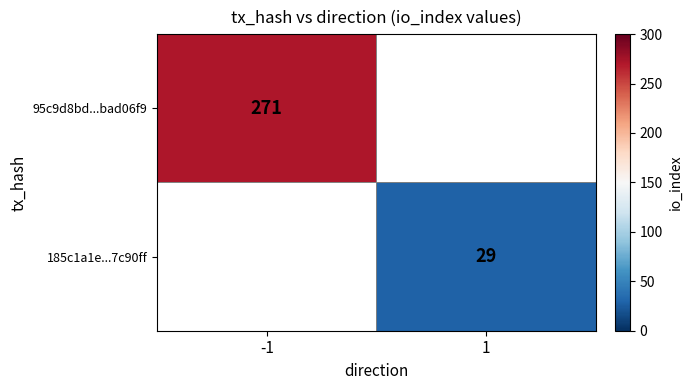

True or false: 185c1a1e...7c90ff has a value of 29 at 1.

True